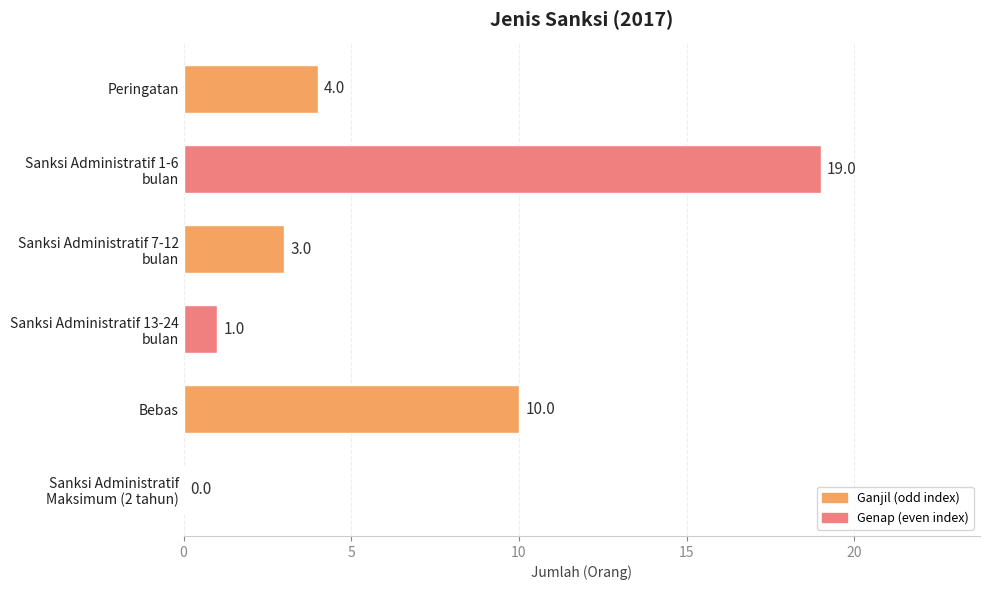

Where is the data nearest to the value 9?

Bebas